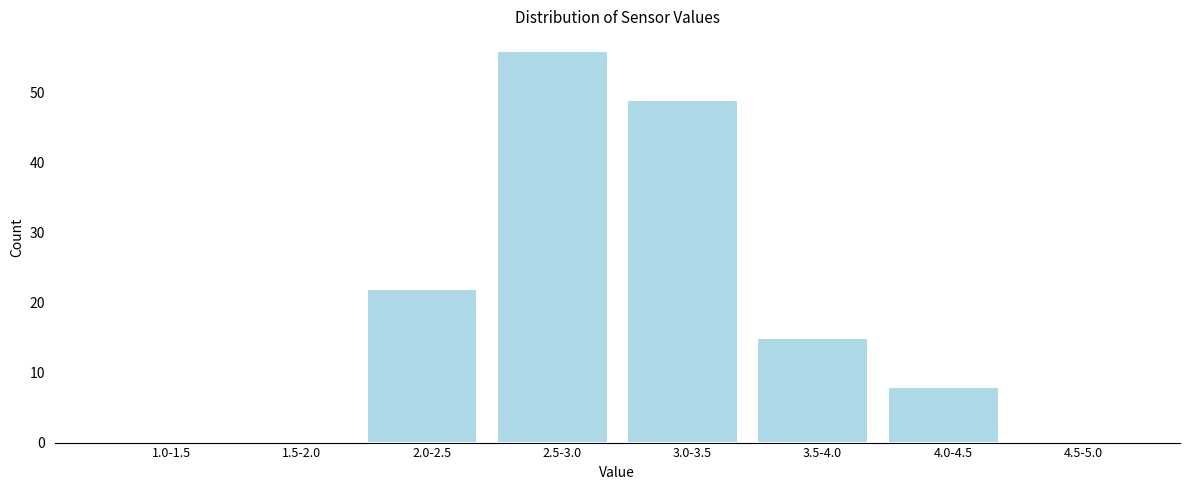

Reading left to right, extract all data points from this chart.

1.0-1.5=0	1.5-2.0=0	2.0-2.5=22	2.5-3.0=56	3.0-3.5=49	3.5-4.0=15	4.0-4.5=8	4.5-5.0=0